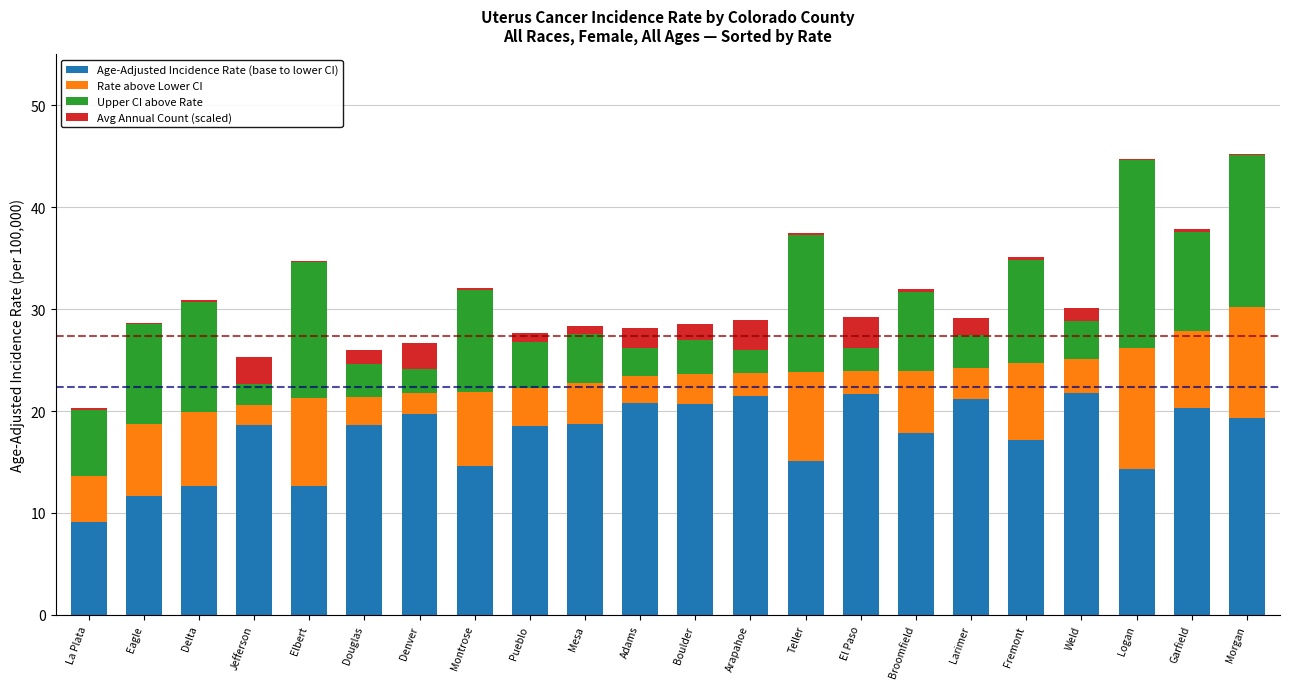

How many distinct data groups are displayed?

4